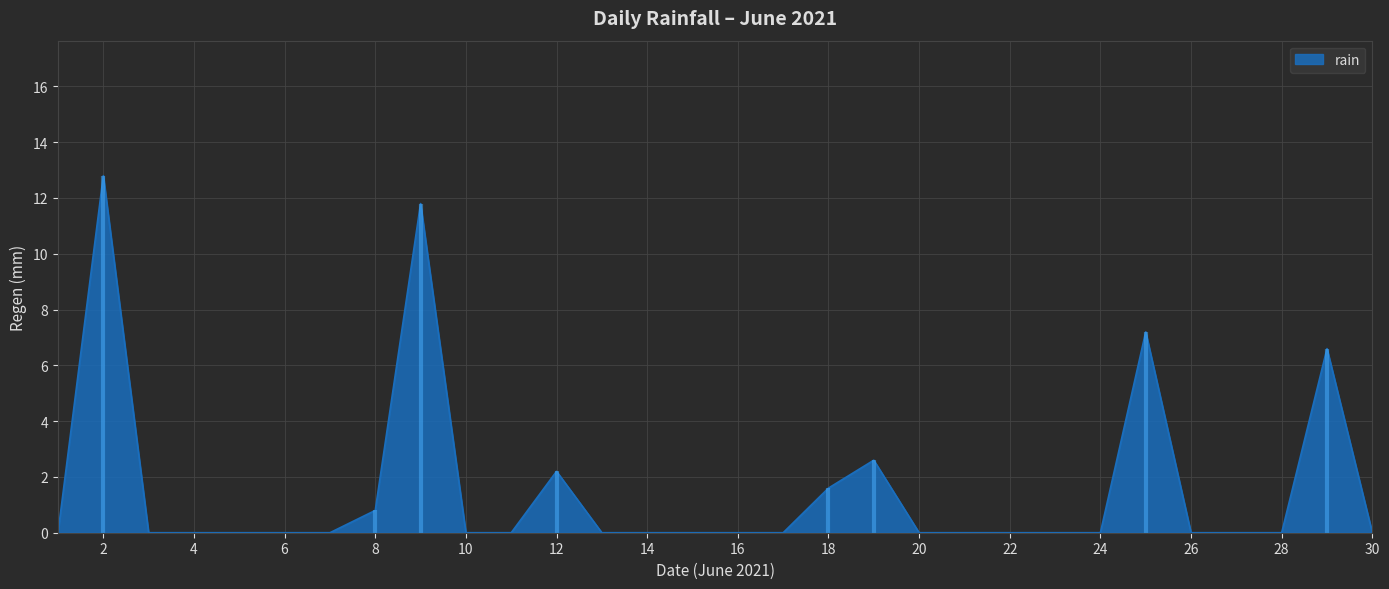

Reading left to right, what are all the values shown in this chart?

0.0	12.8	0.0	0.0	0.0	0.0	0.0	0.8	11.8	0.0	0.0	2.2	0.0	0.0	0.0	0.0	0.0	1.6	2.6	0.0	0.0	0.0	0.0	0.0	7.2	0.0	0.0	0.0	6.6	0.0